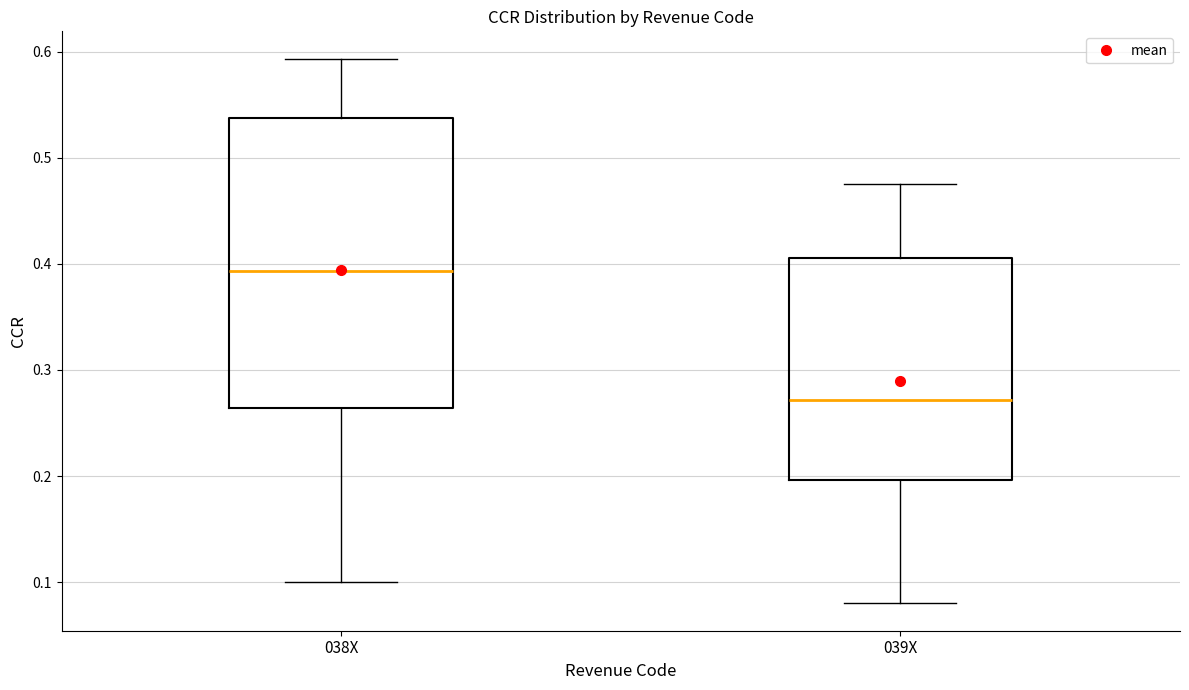

Reading left to right, transcribe this box plot: for each box, give where its median line is, the range the box spans, and where its two whiskers end, as read against the y-axis. The values are not printed on the chart, so give them approximately, as read against the axis.

038X: median 0.39, box 0.26 to 0.54, whiskers 0.10 to 0.59
039X: median 0.27, box 0.20 to 0.41, whiskers 0.08 to 0.48